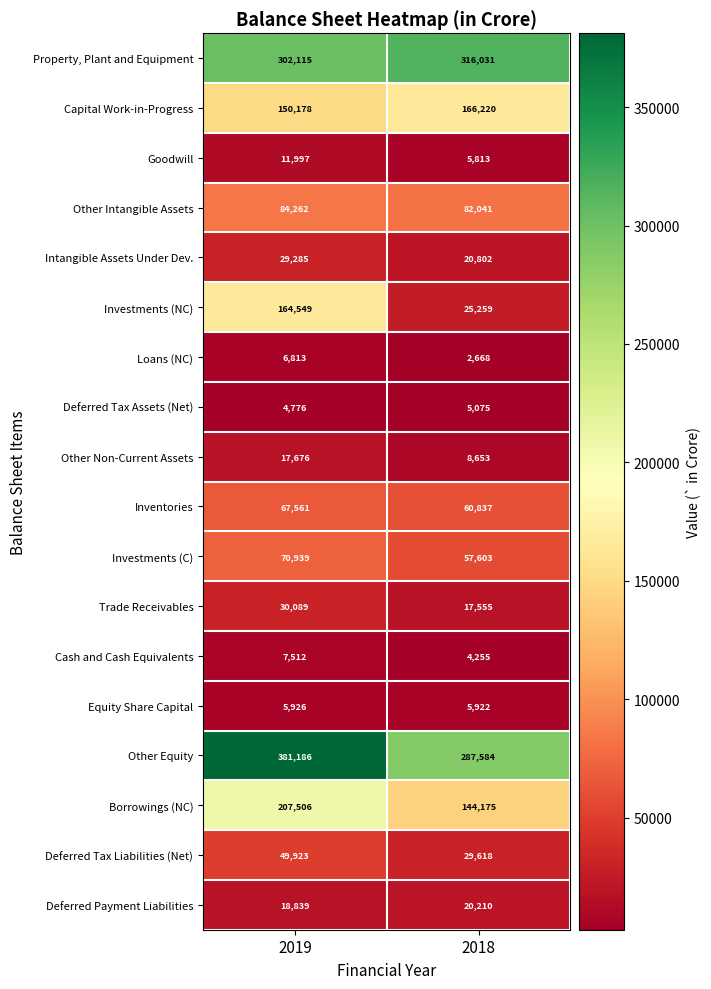

What is the total value across all series at 2018?

1260321